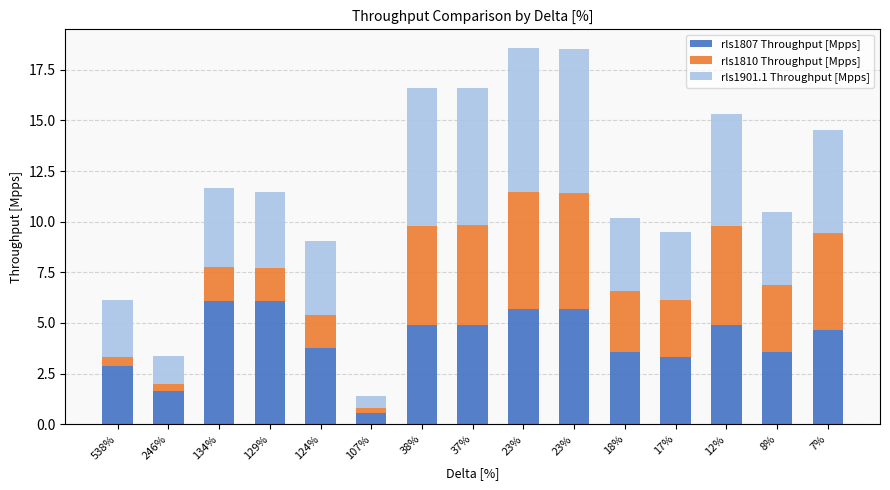

Count the number of data series in this chart.

3